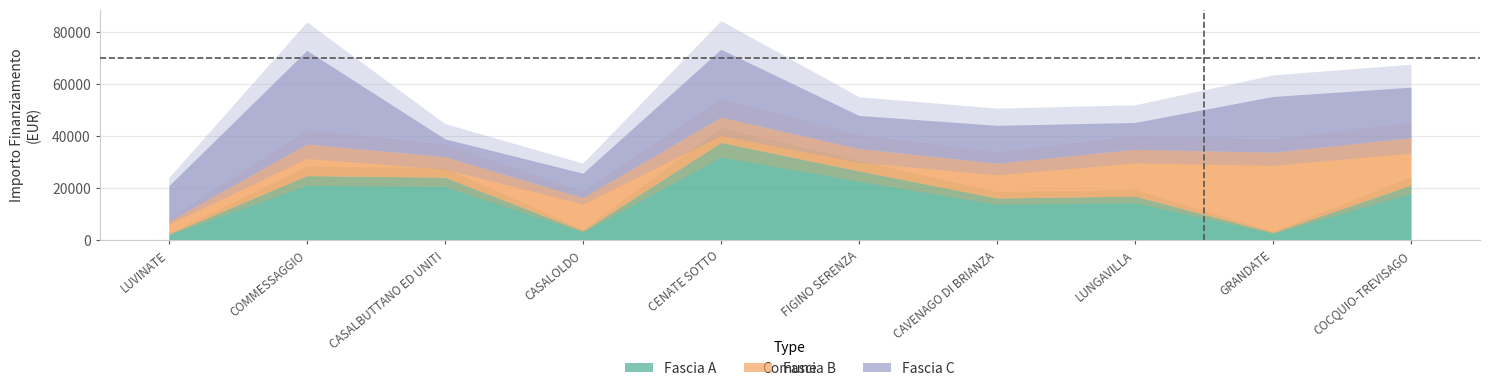

True or false: Fascia C has a value of 8453 at CAVENAGO DI BRIANZA.

False